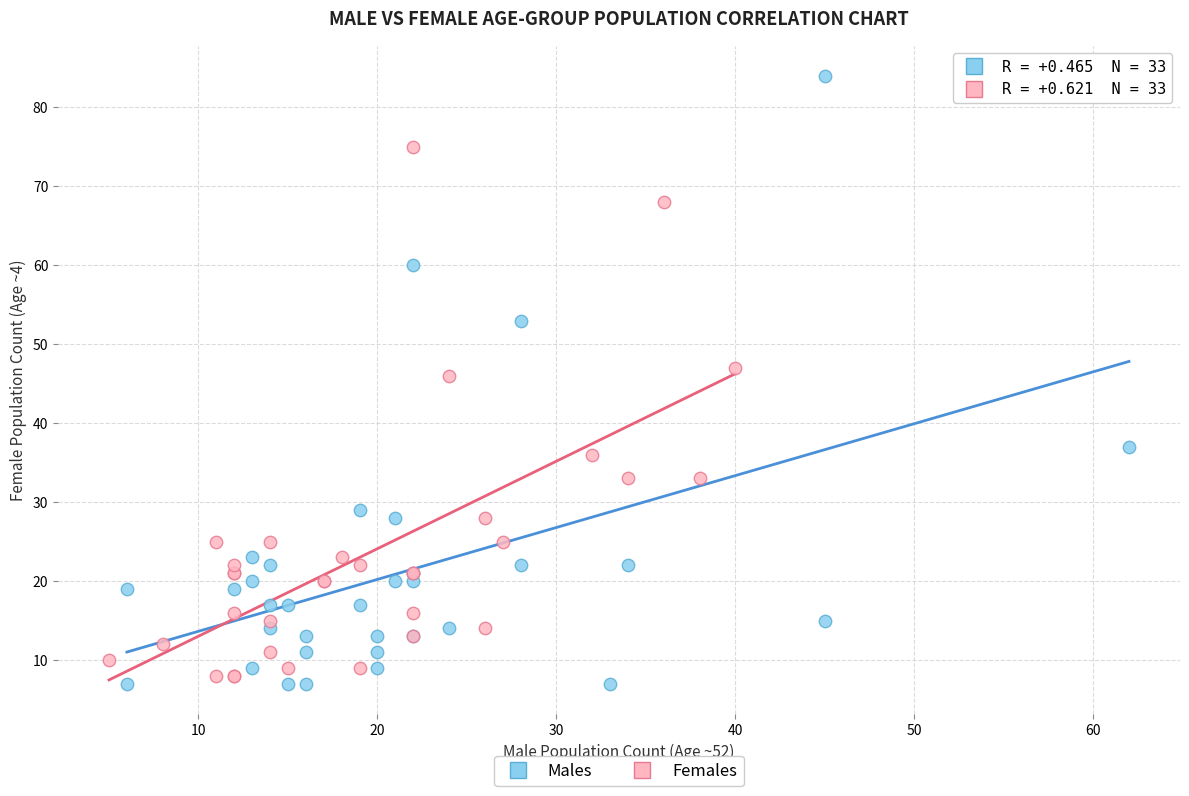

Which series has the widest spread of Y values?

Males